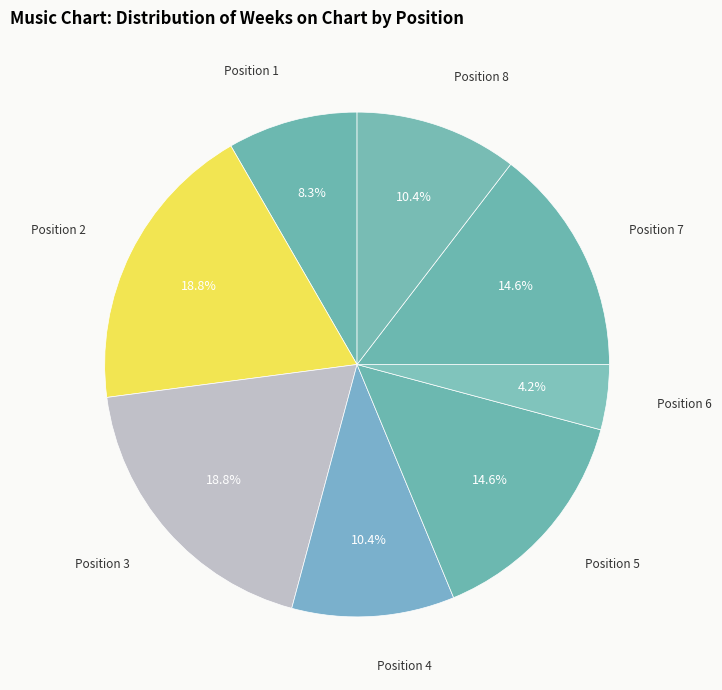

Which slice is the smallest?

Position 6